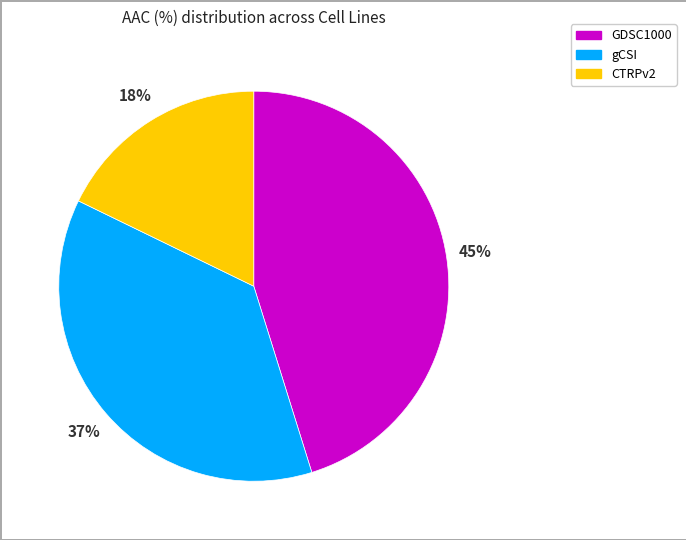

How many segments does this pie chart have?

3